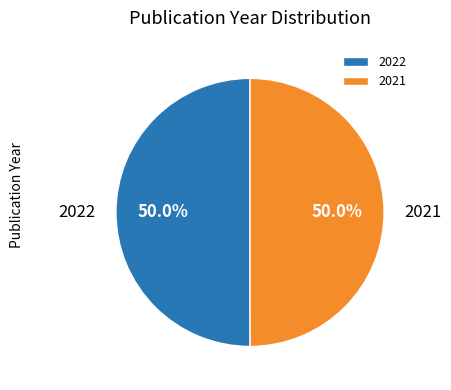

To the nearest percent, what portion does 2021 represent?

50%